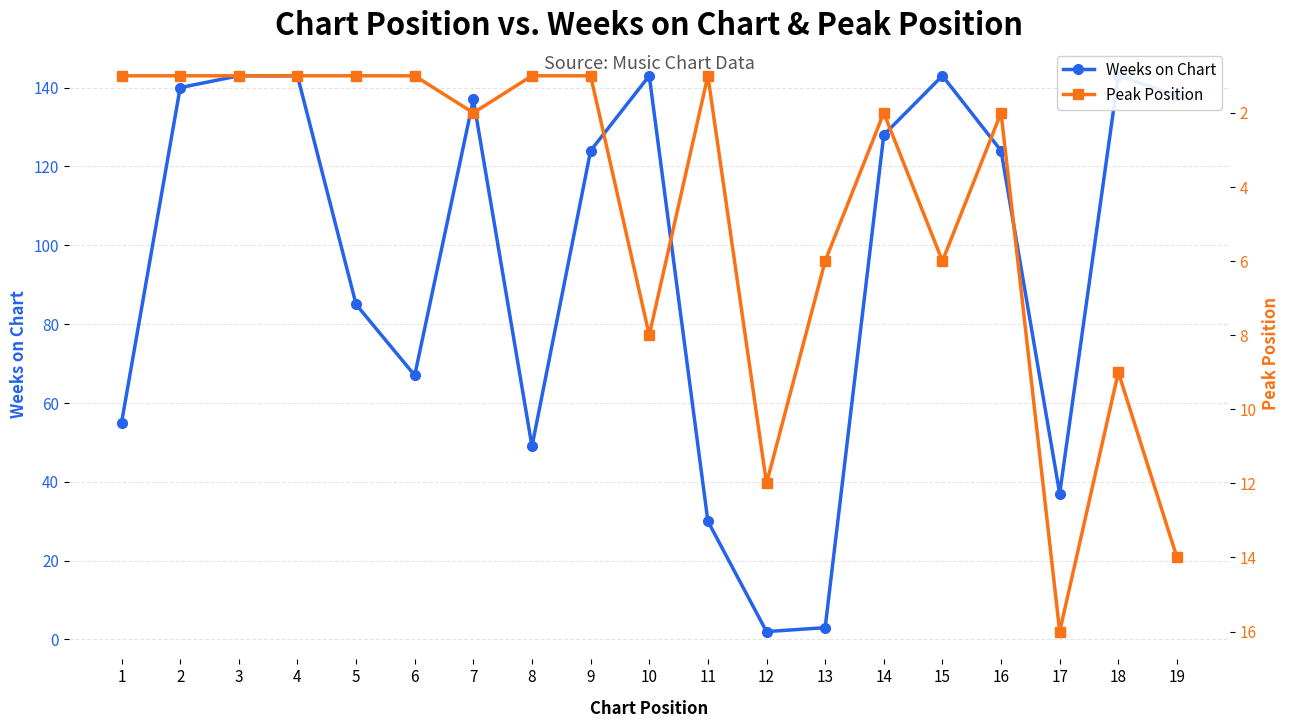

What is the difference between the maximum and minimum values in the Weeks on Chart series?

141